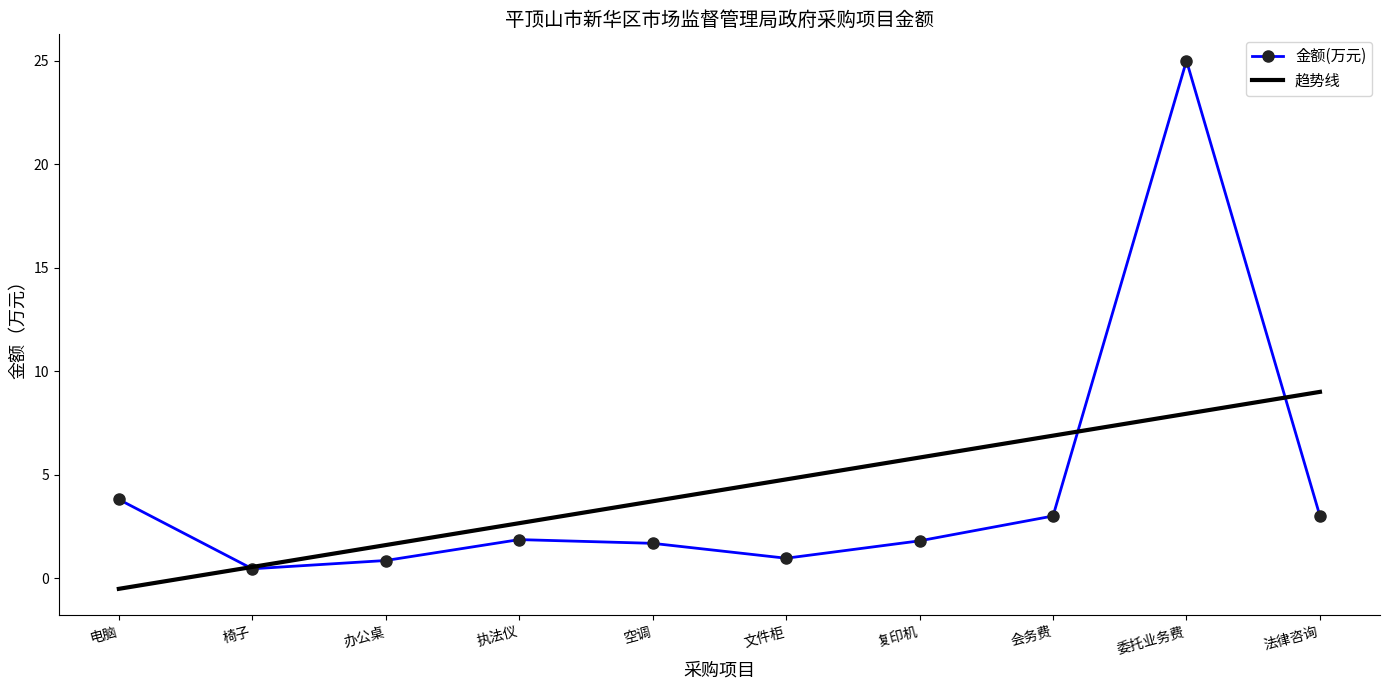

What position from the right is 文件柜?

5